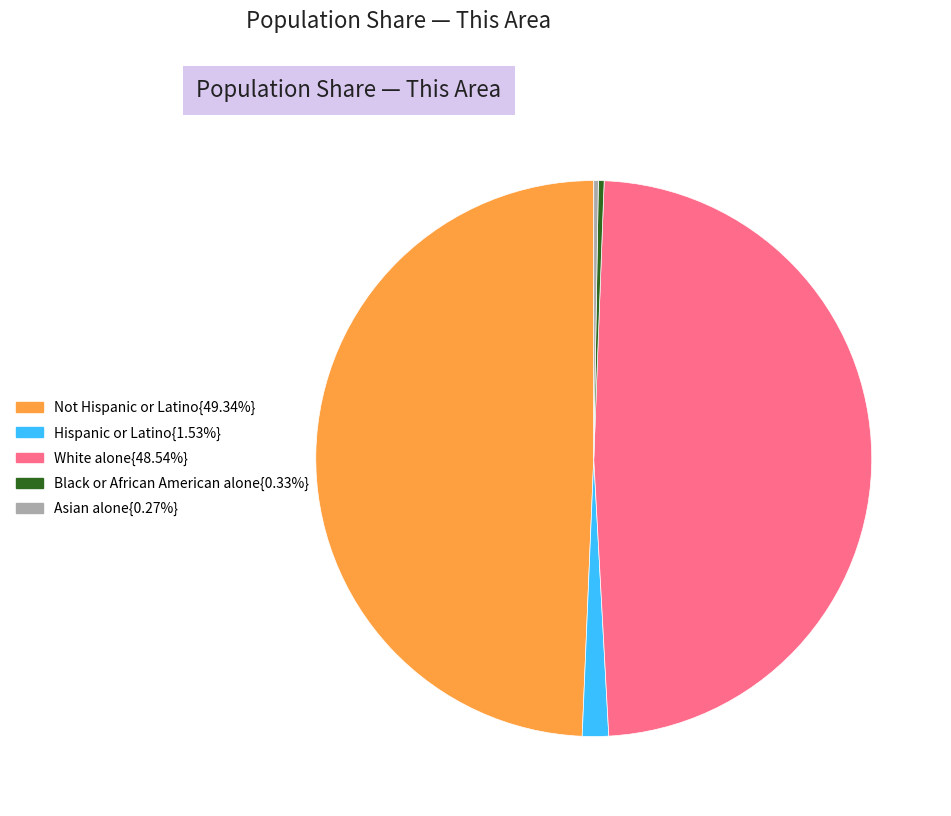

Is there any slice that represents more than half of the pie?

No